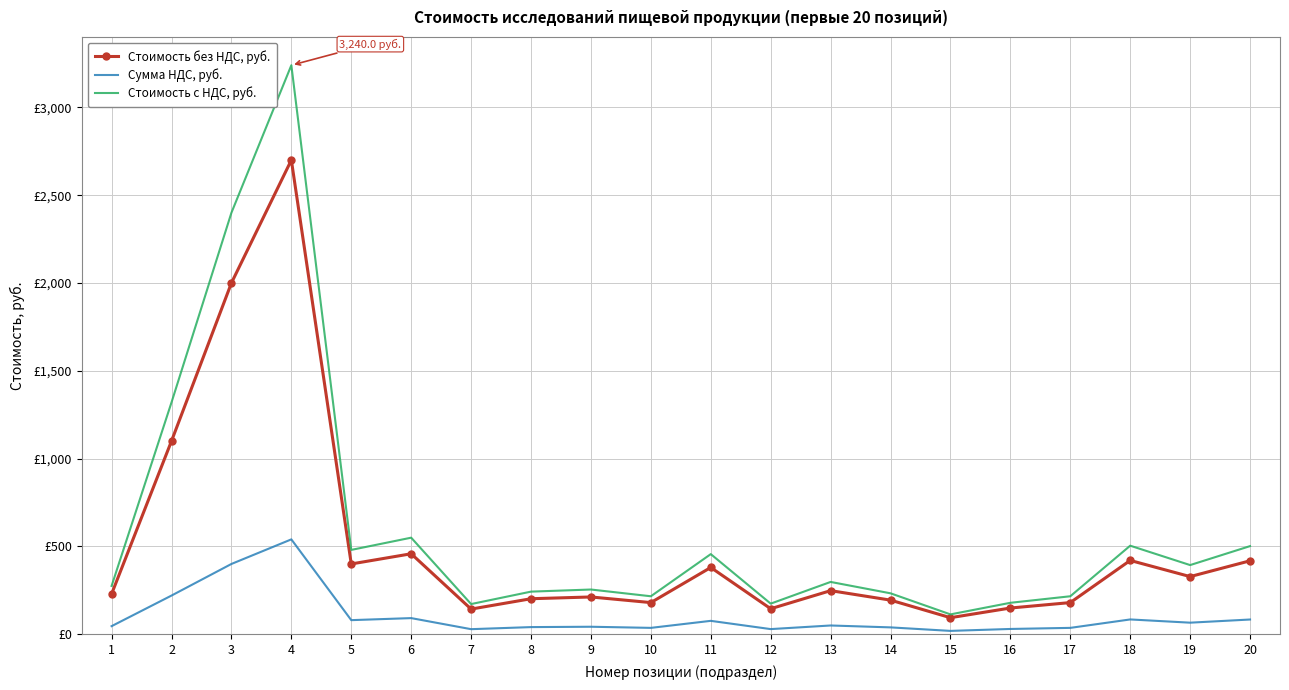

Between 11 and 15, which series saw the biggest shift?

Стоимость с НДС, руб.